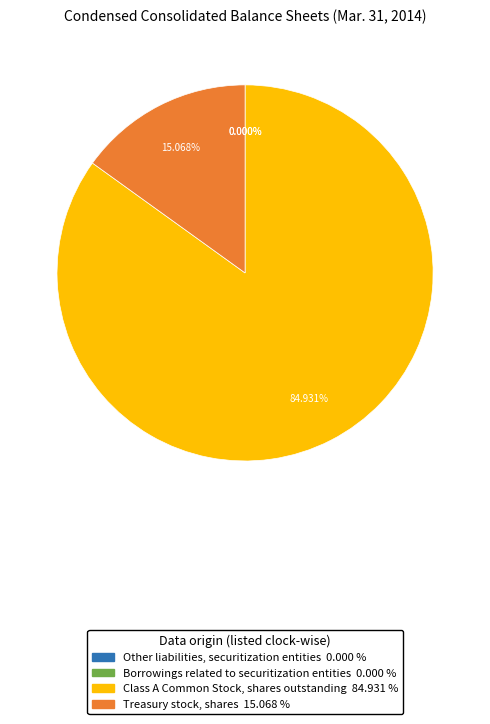

Which slice is the largest?

Class A Common Stock, shares outstanding